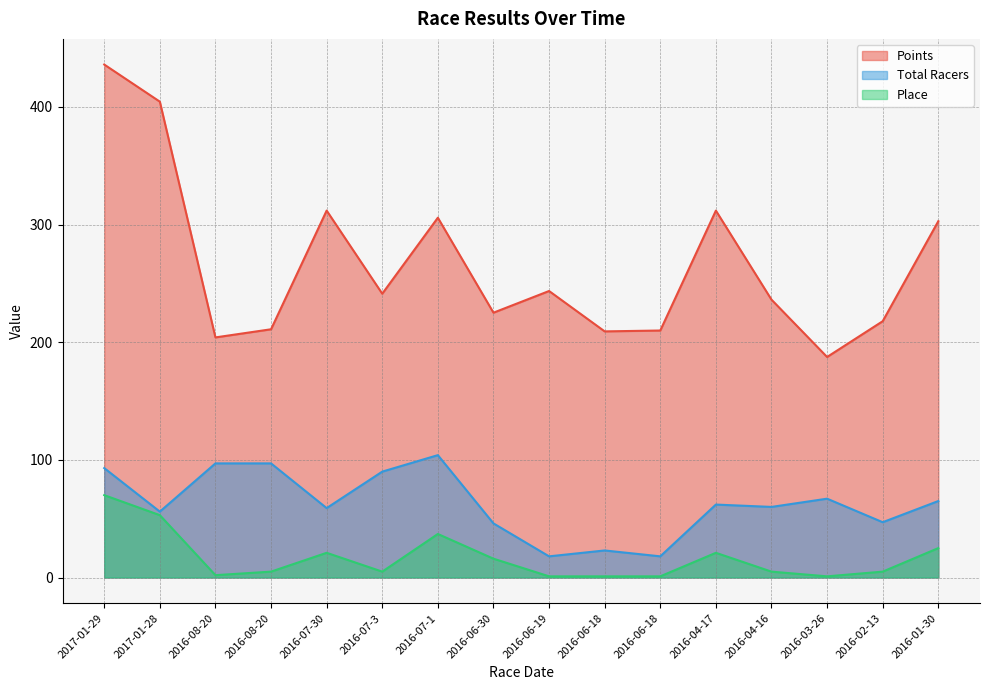

Reading right to left, extract all data points from this chart.

Points: 2016-01-30=302.8	2016-02-13=217.8	2016-03-26=187.4	2016-04-16=236.2	2016-04-17=311.8	2016-06-18=209.9	2016-06-18=209.2	2016-06-19=243.5	2016-06-30=225.1	2016-07-1=305.8	2016-07-3=241.2	2016-07-30=311.8	2016-08-20=211.0	2016-08-20=204.1	2017-01-28=404.4	2017-01-29=436.0
Total Racers: 2016-01-30=65.0	2016-02-13=47.0	2016-03-26=67.0	2016-04-16=60.0	2016-04-17=62.0	2016-06-18=18.0	2016-06-18=23.0	2016-06-19=18.0	2016-06-30=46.0	2016-07-1=104.0	2016-07-3=90.0	2016-07-30=59.0	2016-08-20=97.0	2016-08-20=97.0	2017-01-28=56.0	2017-01-29=93.0
Place: 2016-01-30=25.0	2016-02-13=5.0	2016-03-26=1.0	2016-04-16=5.0	2016-04-17=21.0	2016-06-18=1.0	2016-06-18=1.0	2016-06-19=1.0	2016-06-30=16.0	2016-07-1=37.0	2016-07-3=5.0	2016-07-30=21.0	2016-08-20=5.0	2016-08-20=2.0	2017-01-28=53.0	2017-01-29=70.0